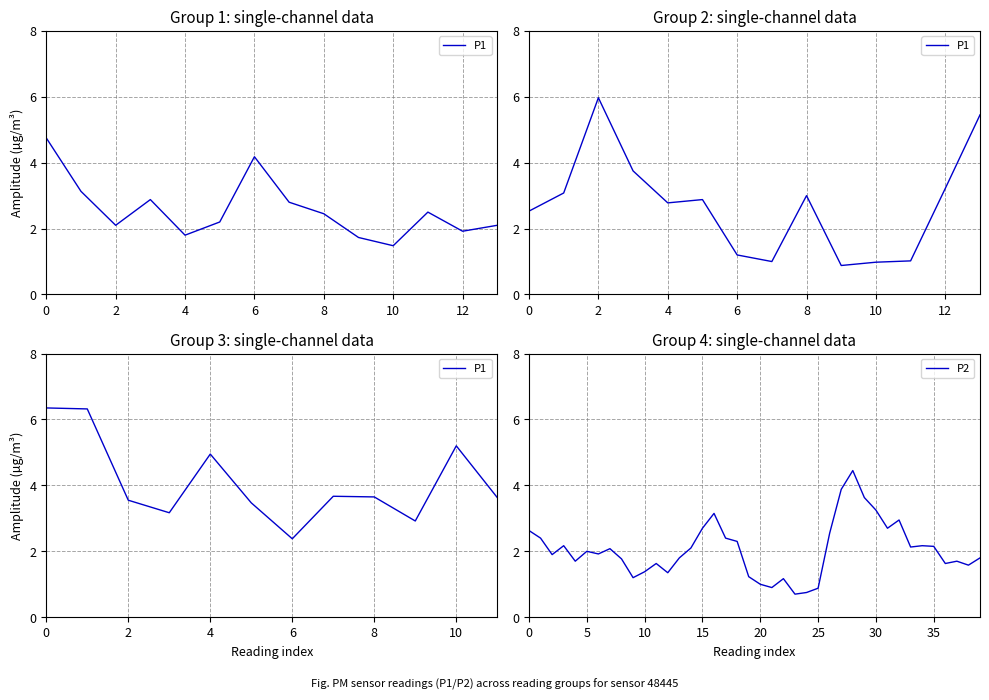

What is the maximum value for P2?

4.5